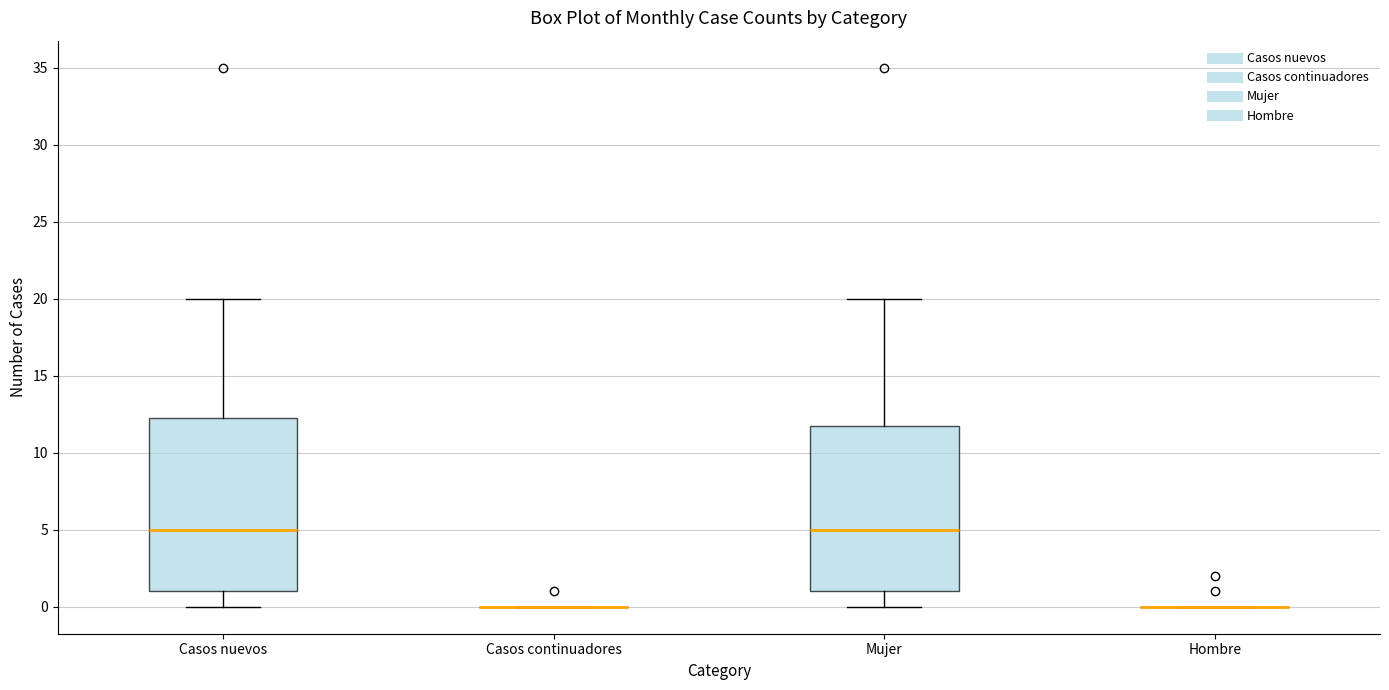

Where is the lower edge of the box for Mujer on the y-axis? The values are not printed on the chart, so give them approximately, as read against the axis.

1.0